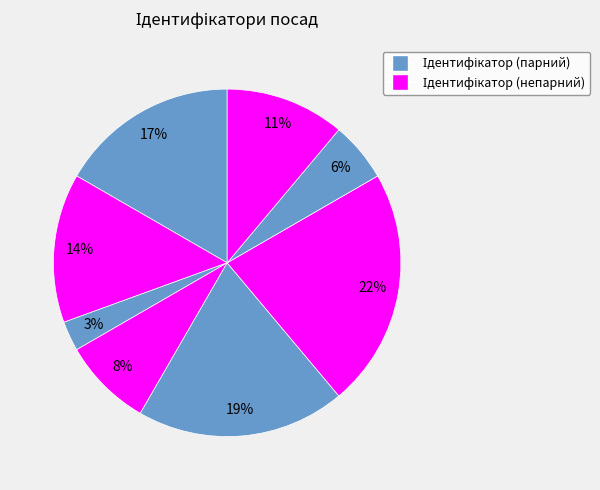

Count the number of slices in the pie.

8